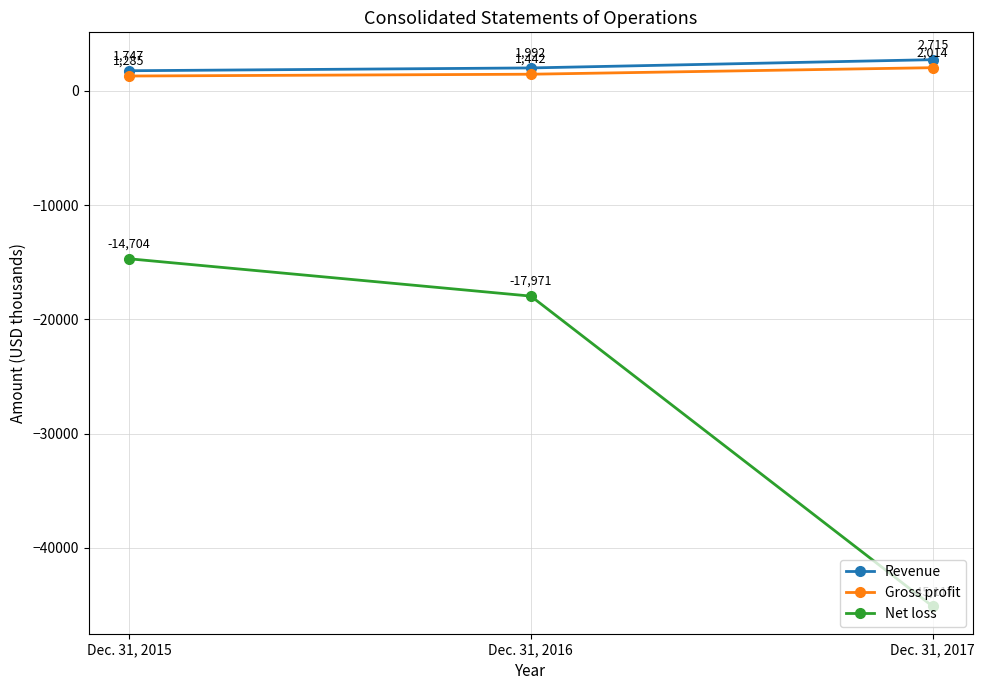

What is the average value of the Gross profit series?

1580